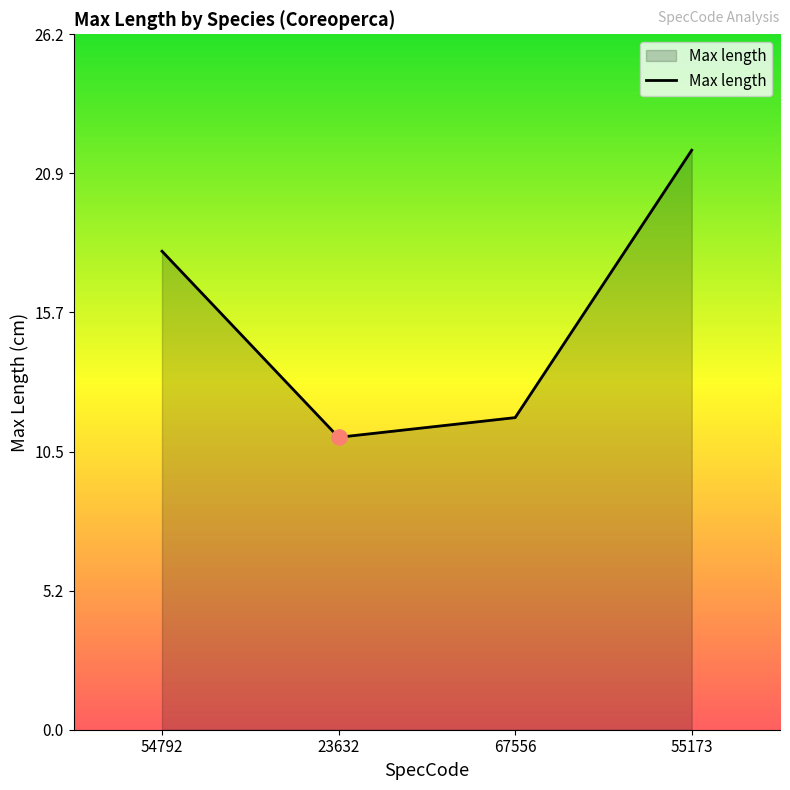

What is the change in value from 54792 to 67556?

-6.3